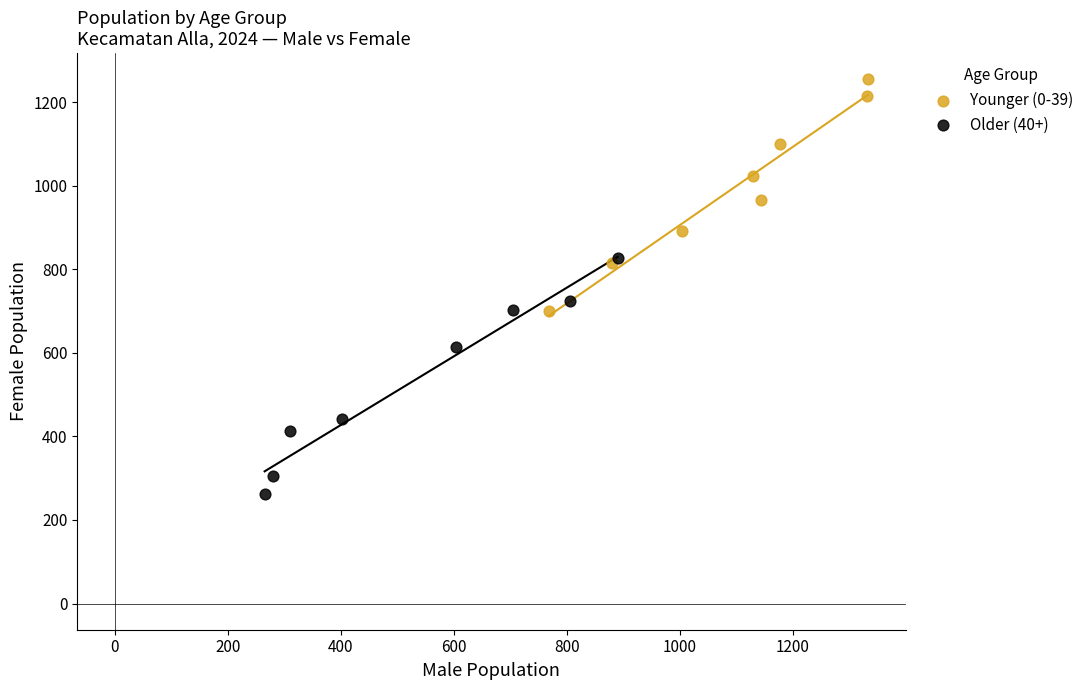

Which series reaches the maximum Y coordinate?

Younger (0-39)